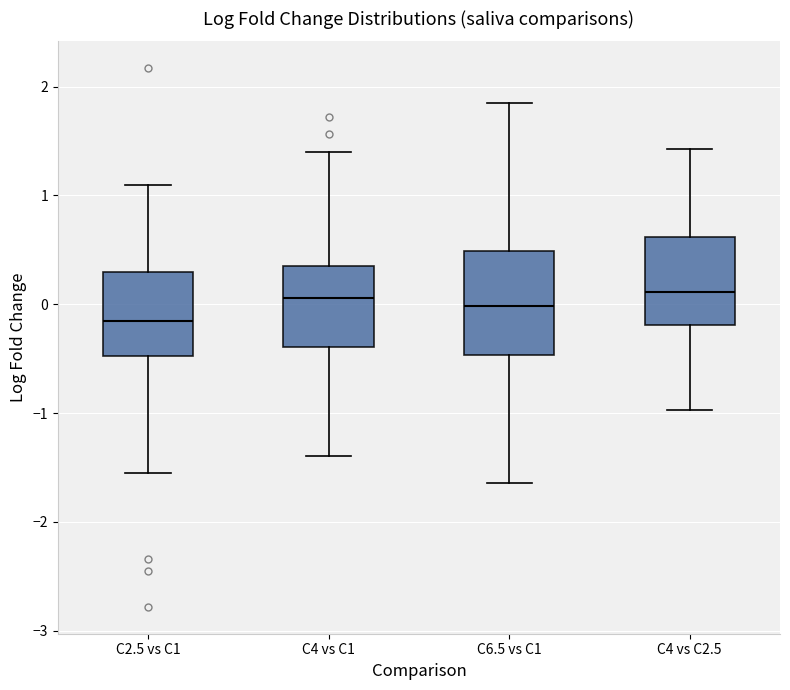

Reading left to right, transcribe this box plot: for each box, give where its median line is, the range the box spans, and where its two whiskers end, as read against the y-axis. The values are not printed on the chart, so give them approximately, as read against the axis.

C2.5 vs C1: median -0.1, box -0.5 to 0.3, whiskers -1.6 to 1.1
C4 vs C1: median 0.1, box -0.4 to 0.3, whiskers -1.4 to 1.4
C6.5 vs C1: median 0.0, box -0.5 to 0.5, whiskers -1.6 to 1.8
C4 vs C2.5: median 0.1, box -0.2 to 0.6, whiskers -1.0 to 1.4